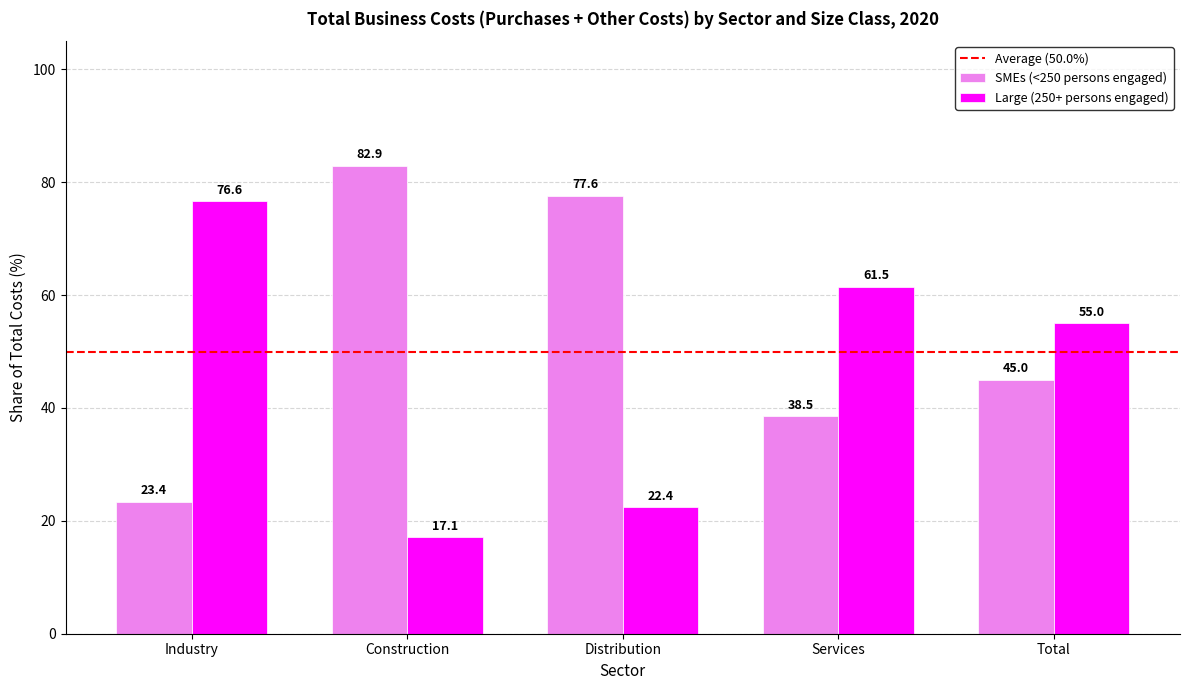

Reading left to right, list all the values displayed in this chart.

SMEs (<250 persons engaged): Industry=23.4	Construction=82.9	Distribution=77.6	Services=38.5	Total=45.0
Large (250+ persons engaged): Industry=76.6	Construction=17.1	Distribution=22.4	Services=61.5	Total=55.0